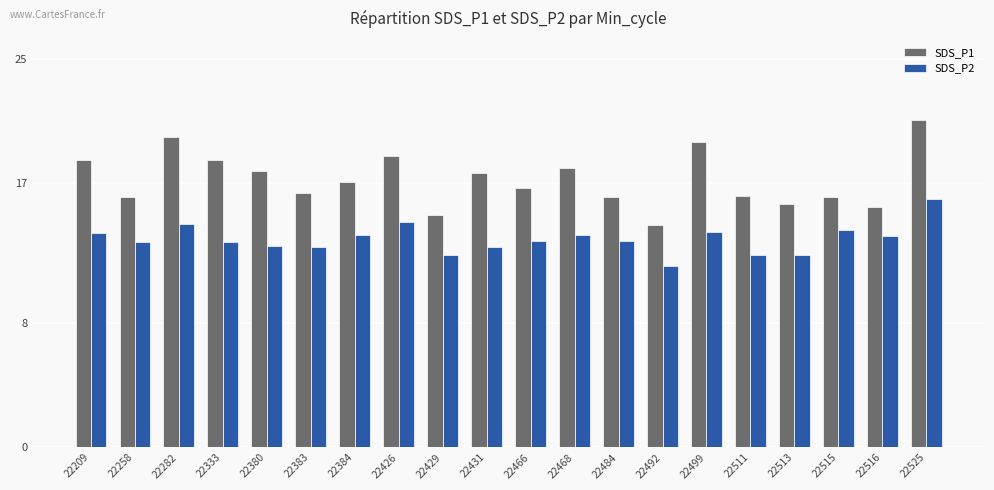

What is the approximate value of SDS_P1 at 22515?

16.1